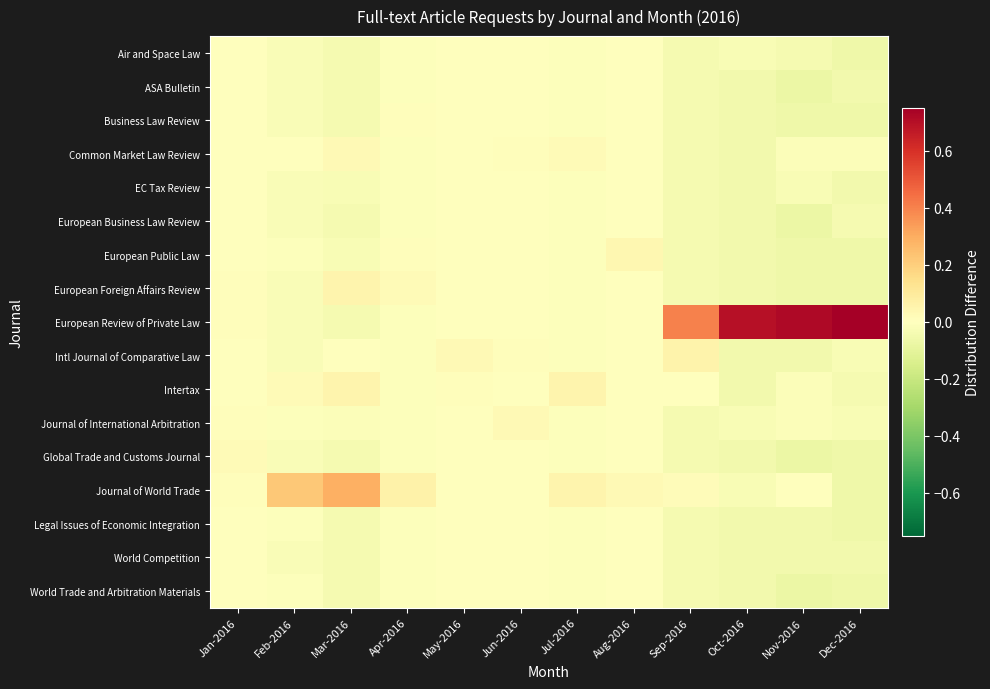

Reading left to right, what are all the values shown in this chart?

Air and Space Law: Jan-2016=-0.0	Feb-2016=-0.0	Mar-2016=-0.0	Apr-2016=-0.0	May-2016=-0.0	Jun-2016=-0.0	Jul-2016=-0.0	Aug-2016=-0.0	Sep-2016=-0.0	Oct-2016=-0.0	Nov-2016=-0.0	Dec-2016=-0.1
ASA Bulletin: Jan-2016=-0.0	Feb-2016=-0.0	Mar-2016=-0.0	Apr-2016=-0.0	May-2016=-0.0	Jun-2016=-0.0	Jul-2016=-0.0	Aug-2016=-0.0	Sep-2016=-0.0	Oct-2016=-0.0	Nov-2016=-0.1	Dec-2016=-0.0
Business Law Review: Jan-2016=-0.0	Feb-2016=-0.0	Mar-2016=-0.0	Apr-2016=0.0	May-2016=-0.0	Jun-2016=-0.0	Jul-2016=-0.0	Aug-2016=-0.0	Sep-2016=-0.0	Oct-2016=-0.0	Nov-2016=-0.1	Dec-2016=-0.1
Common Market Law Review: Jan-2016=-0.0	Feb-2016=0.0	Mar-2016=0.0	Apr-2016=-0.0	May-2016=-0.0	Jun-2016=0.0	Jul-2016=0.0	Aug-2016=-0.0	Sep-2016=-0.0	Oct-2016=-0.0	Nov-2016=-0.0	Dec-2016=-0.0
EC Tax Review: Jan-2016=-0.0	Feb-2016=-0.0	Mar-2016=-0.0	Apr-2016=-0.0	May-2016=-0.0	Jun-2016=-0.0	Jul-2016=-0.0	Aug-2016=-0.0	Sep-2016=-0.0	Oct-2016=-0.0	Nov-2016=-0.0	Dec-2016=-0.0
European Business Law Review: Jan-2016=-0.0	Feb-2016=-0.0	Mar-2016=-0.0	Apr-2016=-0.0	May-2016=-0.0	Jun-2016=-0.0	Jul-2016=-0.0	Aug-2016=-0.0	Sep-2016=-0.0	Oct-2016=-0.0	Nov-2016=-0.1	Dec-2016=-0.0
European Public Law: Jan-2016=-0.0	Feb-2016=-0.0	Mar-2016=-0.0	Apr-2016=0.0	May-2016=-0.0	Jun-2016=-0.0	Jul-2016=-0.0	Aug-2016=0.0	Sep-2016=-0.0	Oct-2016=-0.0	Nov-2016=-0.1	Dec-2016=-0.1
European Foreign Affairs Review: Jan-2016=0.0	Feb-2016=-0.0	Mar-2016=0.1	Apr-2016=0.0	May-2016=-0.0	Jun-2016=-0.0	Jul-2016=-0.0	Aug-2016=-0.0	Sep-2016=-0.0	Oct-2016=-0.0	Nov-2016=-0.1	Dec-2016=-0.1
European Review of Private Law: Jan-2016=0.0	Feb-2016=-0.0	Mar-2016=-0.0	Apr-2016=-0.0	May-2016=-0.0	Jun-2016=-0.0	Jul-2016=-0.0	Aug-2016=-0.0	Sep-2016=0.4	Oct-2016=0.7	Nov-2016=0.7	Dec-2016=0.8
Intl Journal of Comparative Law: Jan-2016=-0.0	Feb-2016=-0.0	Mar-2016=0.0	Apr-2016=-0.0	May-2016=0.0	Jun-2016=0.0	Jul-2016=-0.0	Aug-2016=-0.0	Sep-2016=0.1	Oct-2016=-0.0	Nov-2016=-0.0	Dec-2016=-0.0
Intertax: Jan-2016=-0.0	Feb-2016=0.0	Mar-2016=0.1	Apr-2016=-0.0	May-2016=0.0	Jun-2016=-0.0	Jul-2016=0.0	Aug-2016=-0.0	Sep-2016=0.0	Oct-2016=-0.0	Nov-2016=-0.0	Dec-2016=-0.0
Journal of International Arbitration: Jan-2016=0.0	Feb-2016=-0.0	Mar-2016=-0.0	Apr-2016=-0.0	May-2016=-0.0	Jun-2016=0.0	Jul-2016=-0.0	Aug-2016=-0.0	Sep-2016=-0.0	Oct-2016=-0.0	Nov-2016=-0.0	Dec-2016=-0.0
Global Trade and Customs Journal: Jan-2016=0.0	Feb-2016=-0.0	Mar-2016=-0.0	Apr-2016=-0.0	May-2016=-0.0	Jun-2016=-0.0	Jul-2016=-0.0	Aug-2016=-0.0	Sep-2016=-0.0	Oct-2016=-0.0	Nov-2016=-0.1	Dec-2016=-0.1
Journal of World Trade: Jan-2016=0.0	Feb-2016=0.2	Mar-2016=0.3	Apr-2016=0.1	May-2016=-0.0	Jun-2016=-0.0	Jul-2016=0.0	Aug-2016=0.0	Sep-2016=0.0	Oct-2016=-0.0	Nov-2016=-0.0	Dec-2016=-0.1
Legal Issues of Economic Integration: Jan-2016=-0.0	Feb-2016=-0.0	Mar-2016=-0.0	Apr-2016=-0.0	May-2016=-0.0	Jun-2016=-0.0	Jul-2016=-0.0	Aug-2016=-0.0	Sep-2016=-0.0	Oct-2016=-0.0	Nov-2016=-0.0	Dec-2016=-0.1
World Competition: Jan-2016=-0.0	Feb-2016=-0.0	Mar-2016=-0.0	Apr-2016=-0.0	May-2016=-0.0	Jun-2016=-0.0	Jul-2016=-0.0	Aug-2016=-0.0	Sep-2016=-0.0	Oct-2016=-0.0	Nov-2016=-0.0	Dec-2016=-0.0
World Trade and Arbitration Materials: Jan-2016=-0.0	Feb-2016=-0.0	Mar-2016=-0.0	Apr-2016=-0.0	May-2016=-0.0	Jun-2016=-0.0	Jul-2016=-0.0	Aug-2016=-0.0	Sep-2016=-0.0	Oct-2016=-0.0	Nov-2016=-0.1	Dec-2016=-0.1